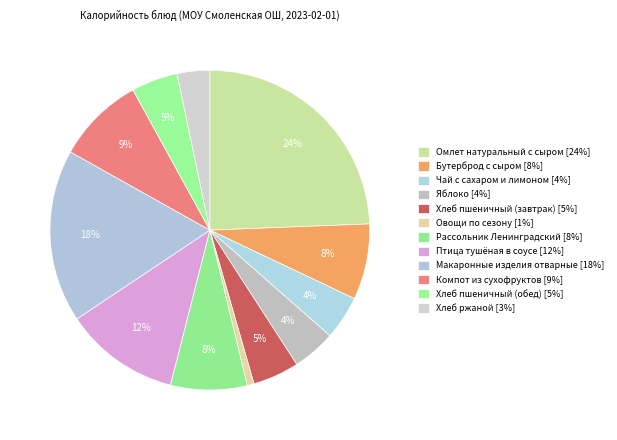

Count the number of slices in the pie.

12